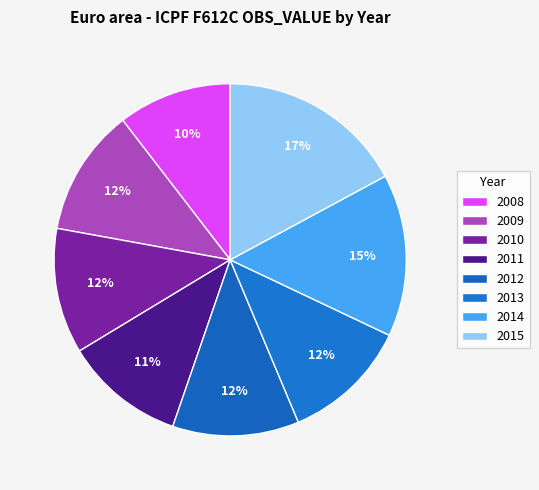

Count the number of slices in the pie.

8